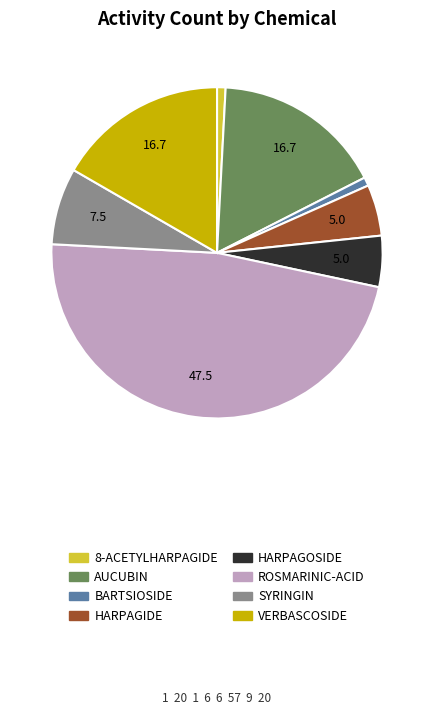

Count the number of slices in the pie.

8